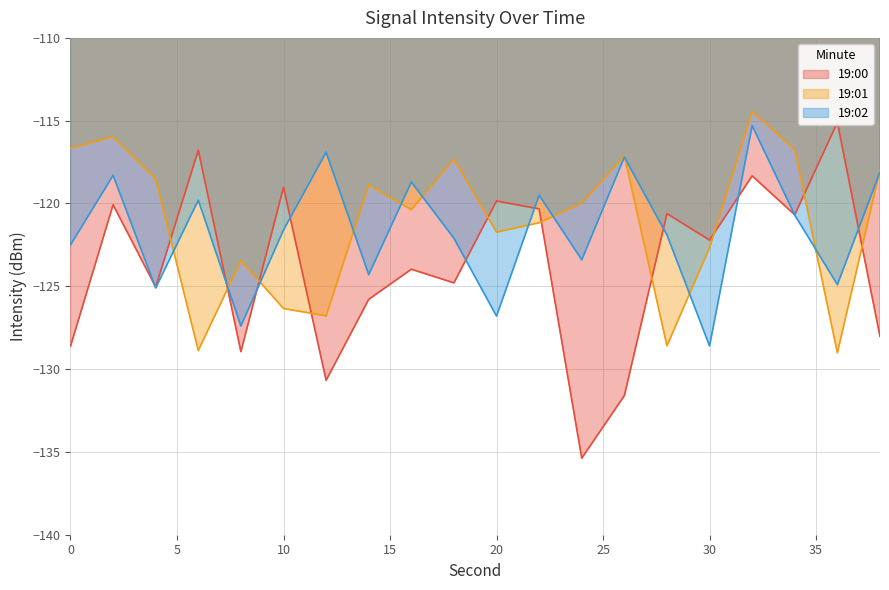

Does the chart have visible grid lines?

Yes